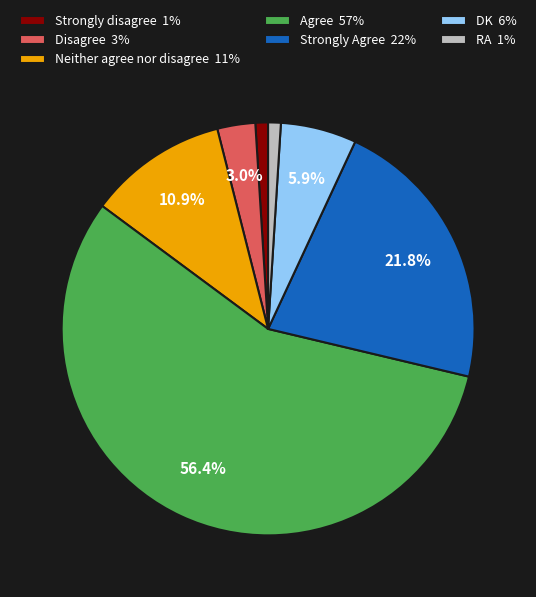

How many segments does this pie chart have?

7